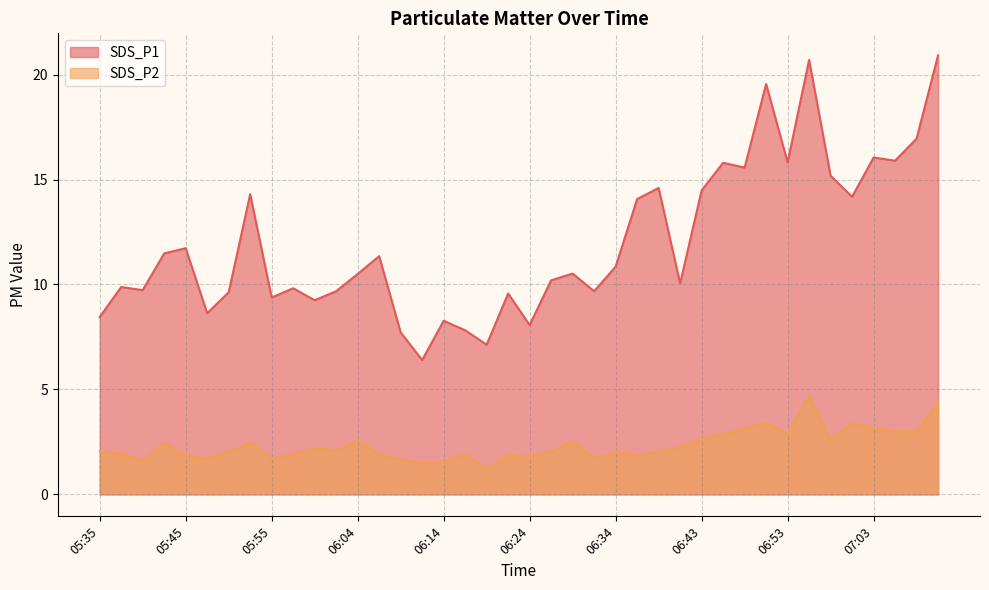

What are all the series names shown in the legend?

SDS_P1, SDS_P2